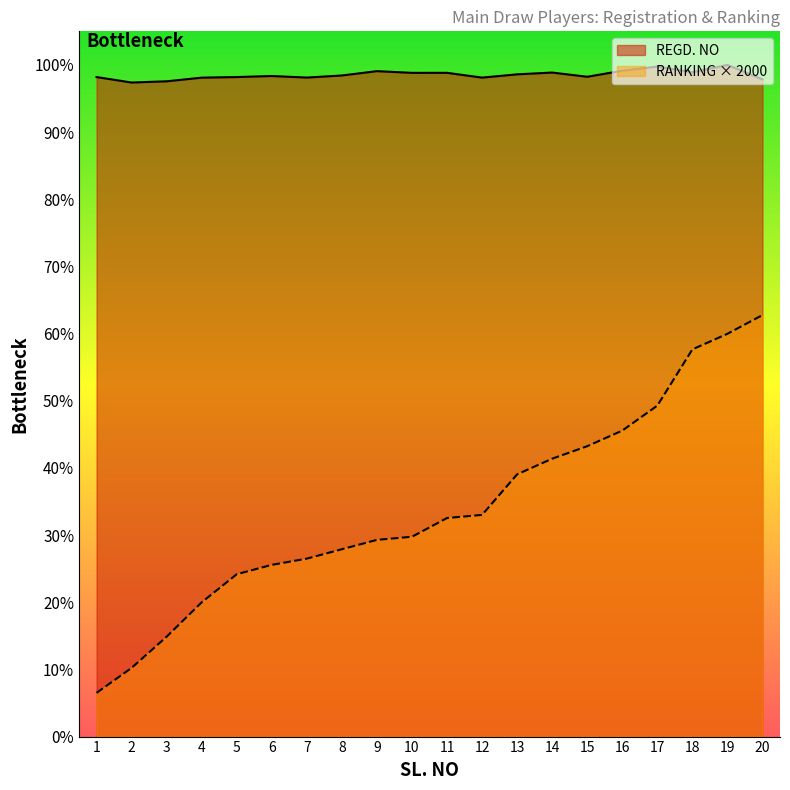

True or false: REGD. NO and RANKING AS ON 15 JULY 2019 intersect in this chart.

False